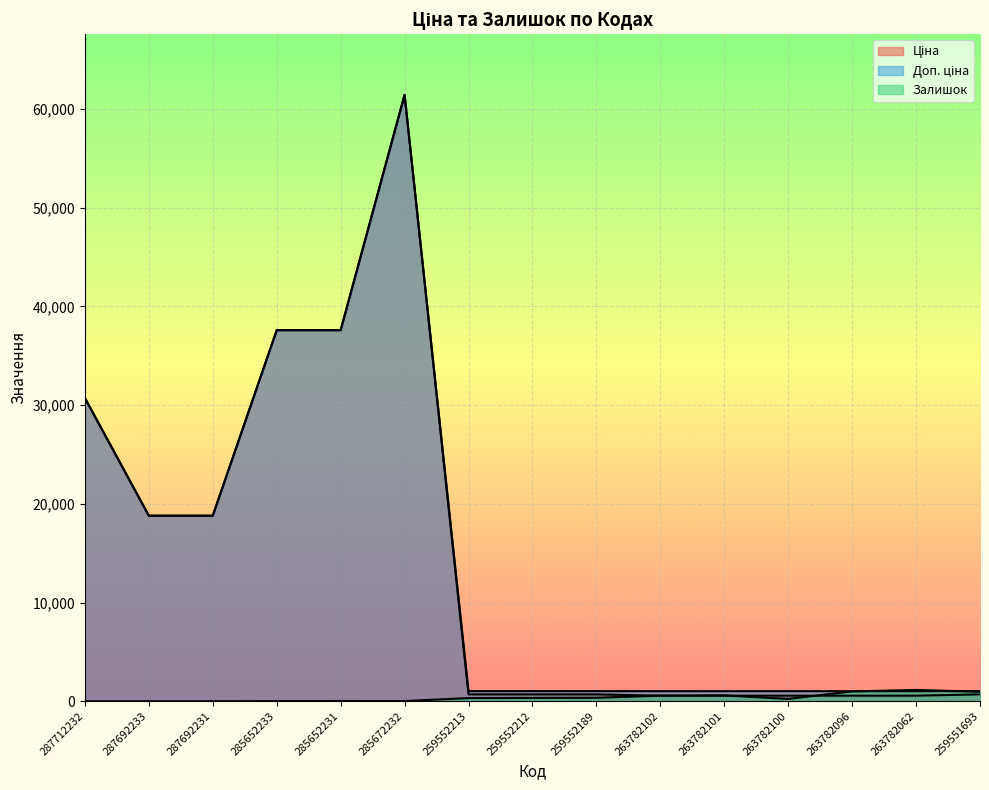

At how many categories does at least one series exceed 40475?

1